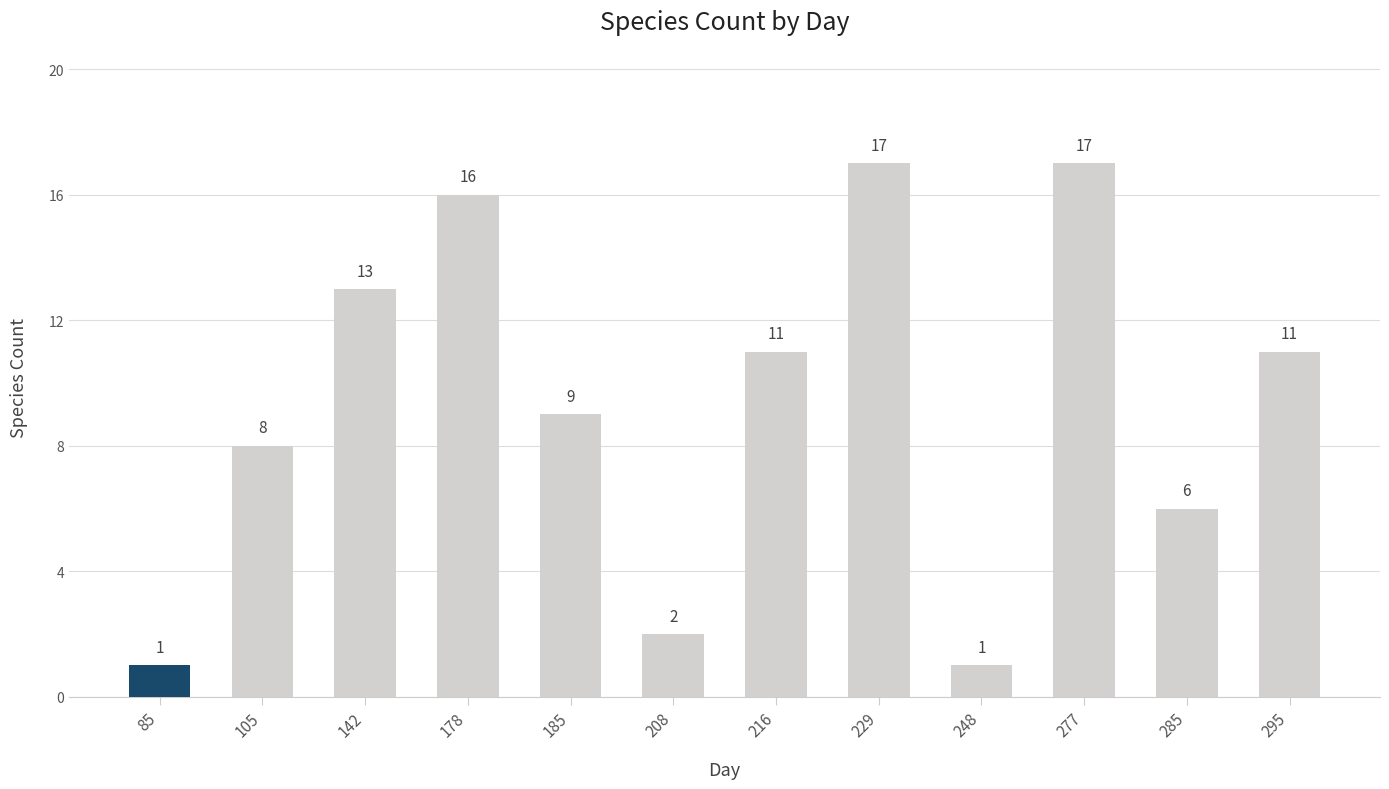

What is the sum of all values?

112